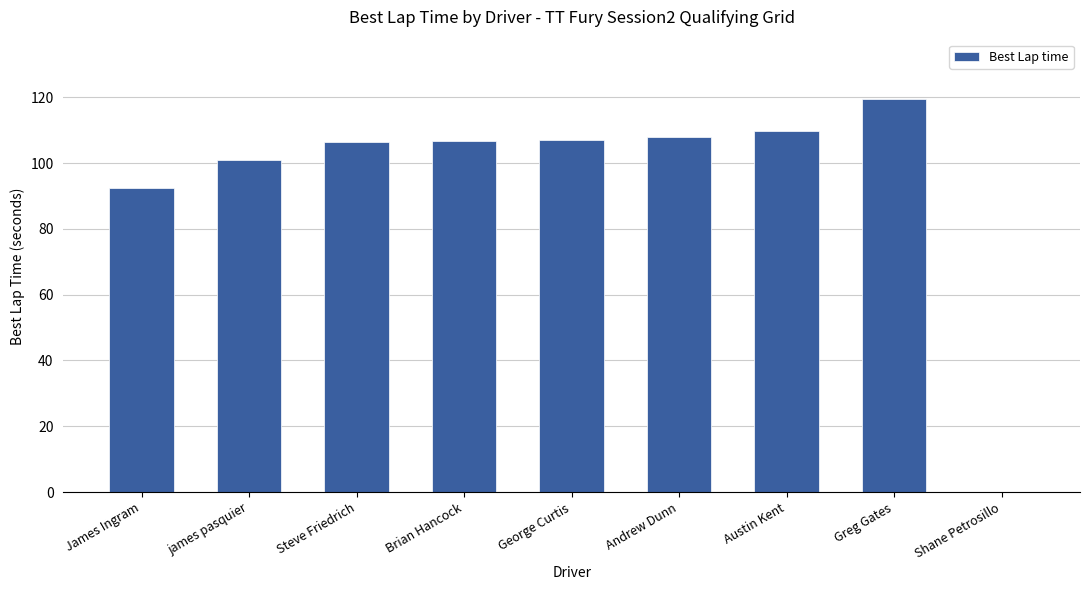

What is the maximum value shown in the chart?

119.6